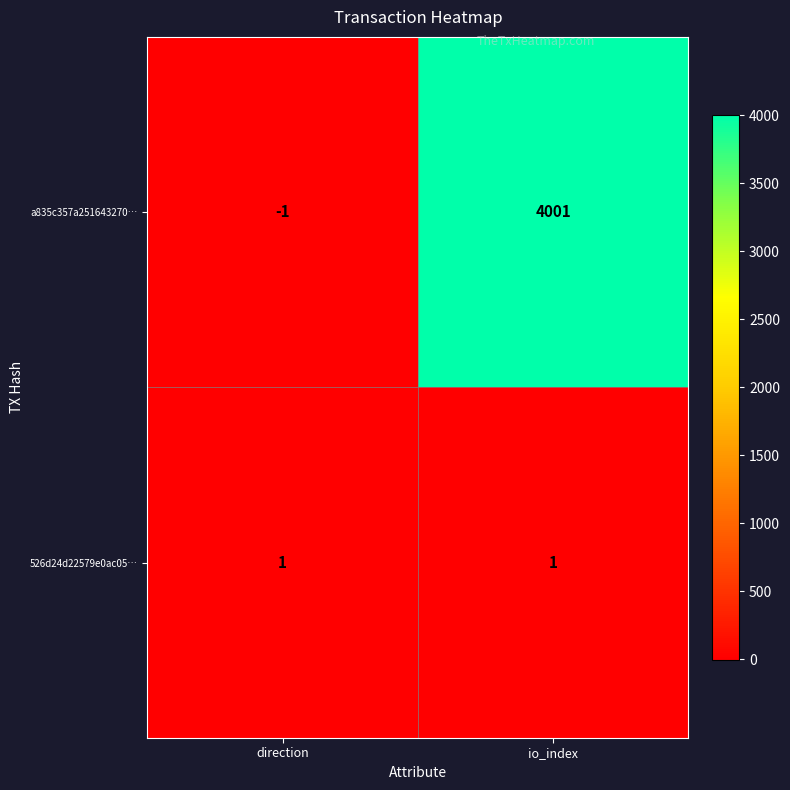

Rank the series at io_index from lowest to highest value.

526d24d22579e0ac05…, a835c357a251643270…